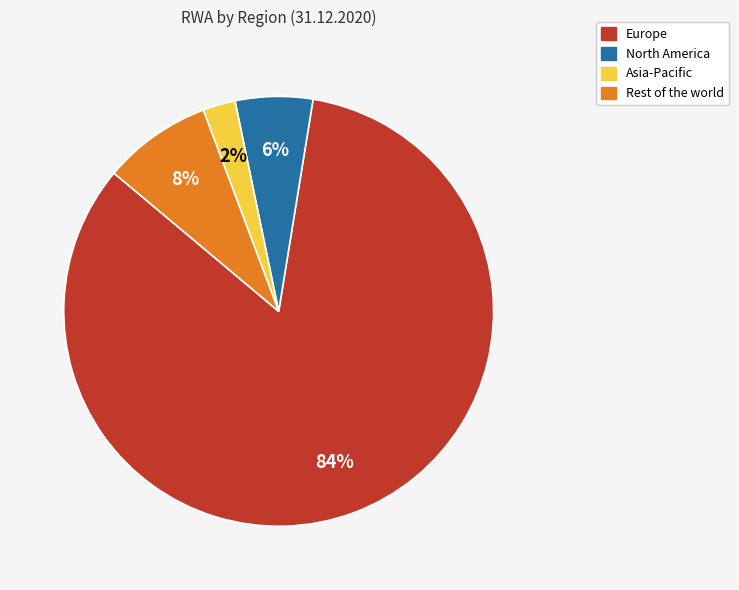

What is the largest slice in the pie chart?

Europe